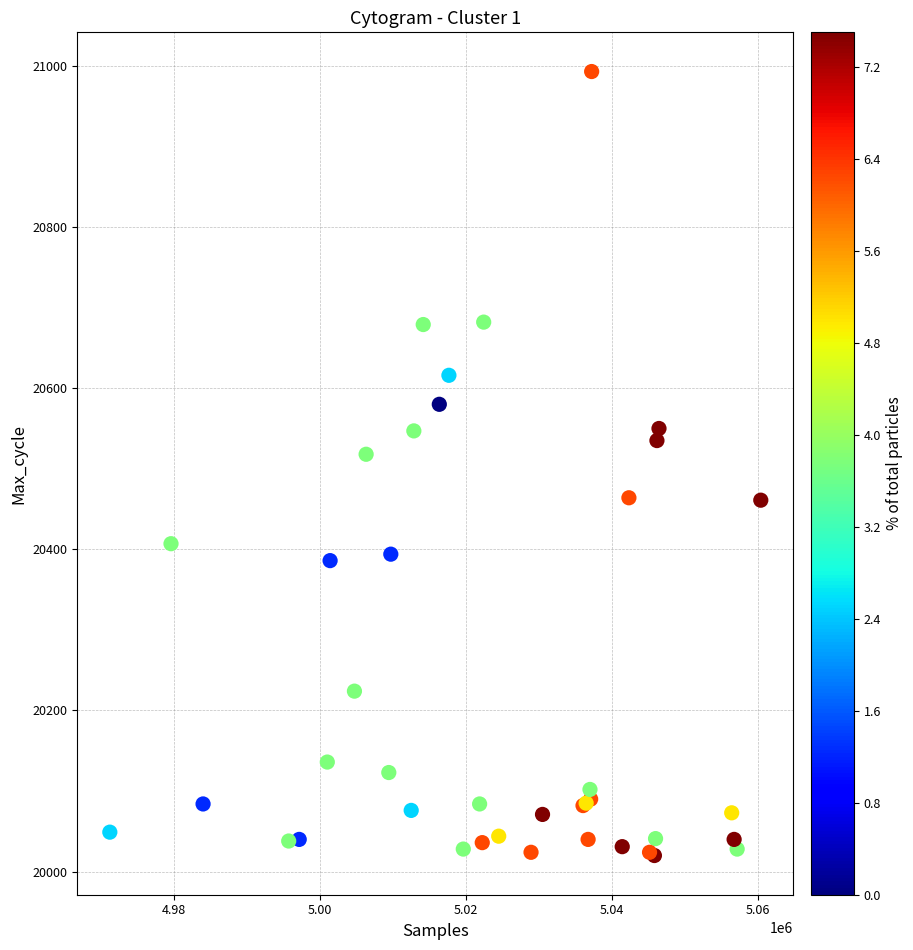

What Y value in the scatter plot is closest to 20506?

20518